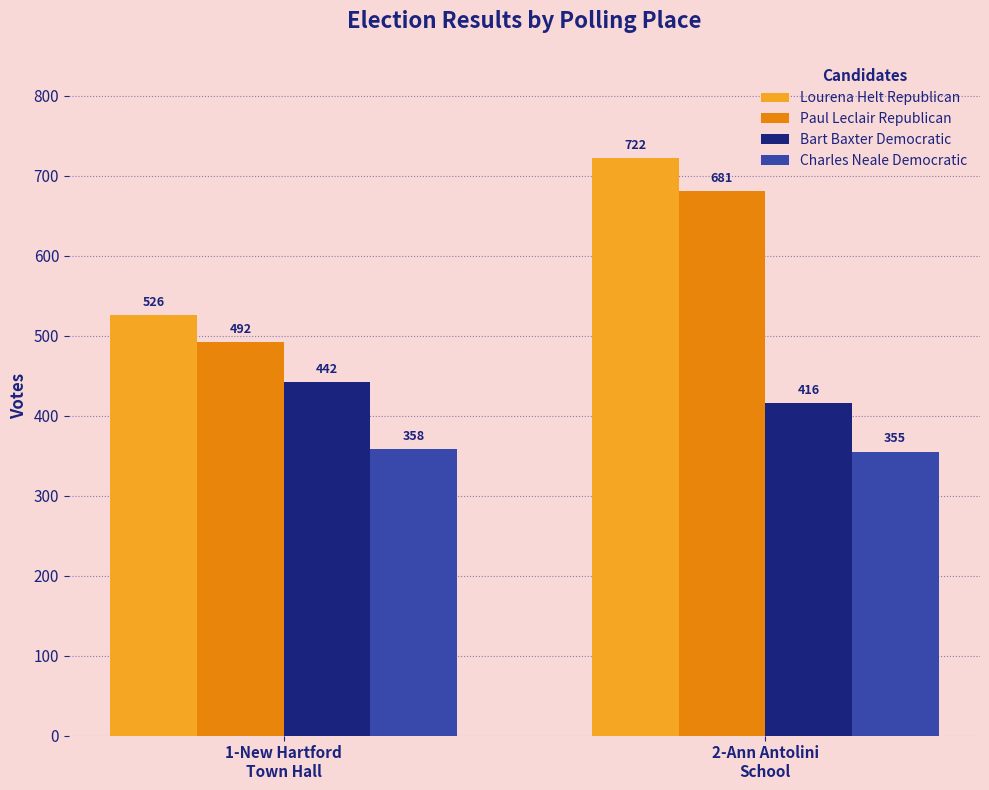

What are all the series names shown in the legend?

Lourena Helt Republican, Paul Leclair Republican, Bart Baxter Democratic, Charles Neale Democratic